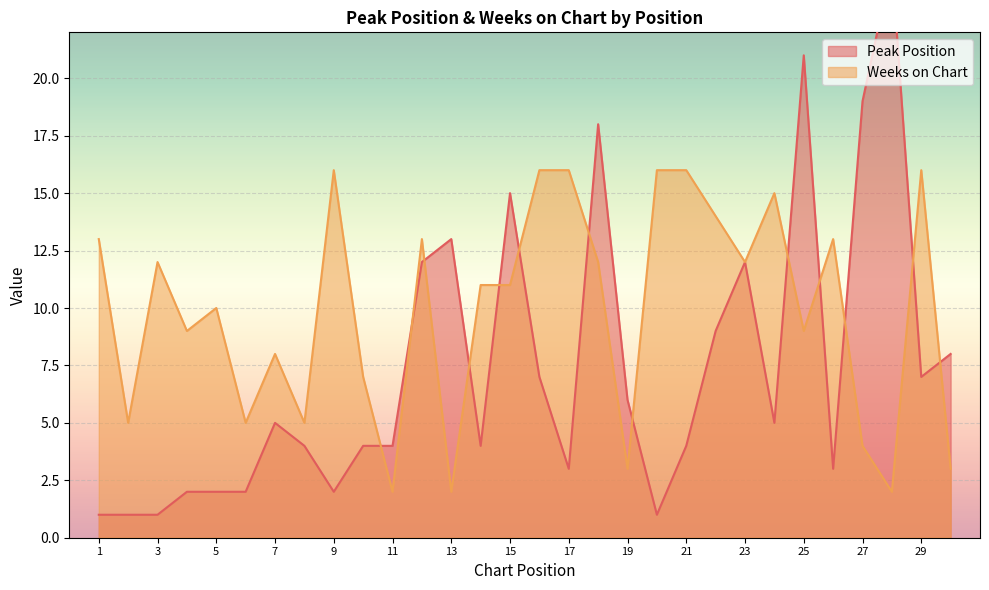

How many lines are shown in the chart?

2